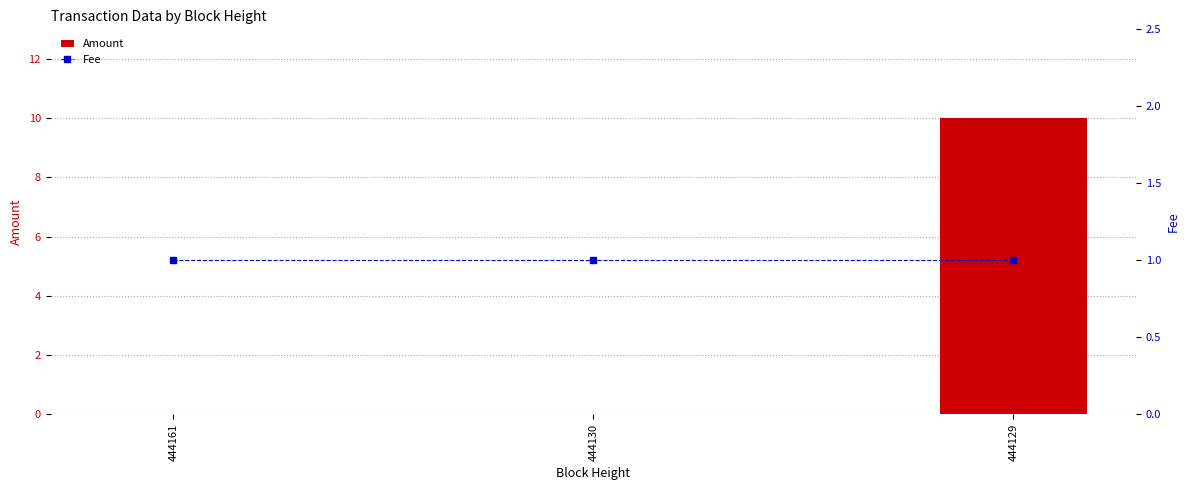

What is the average value of the Amount series?

3